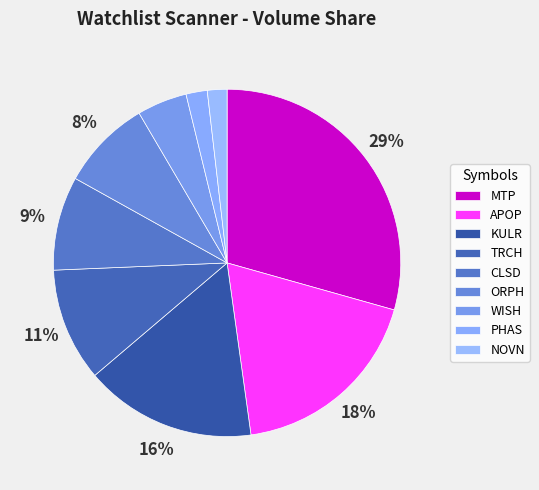

To the nearest percent, what portion does PHAS represent?

2%